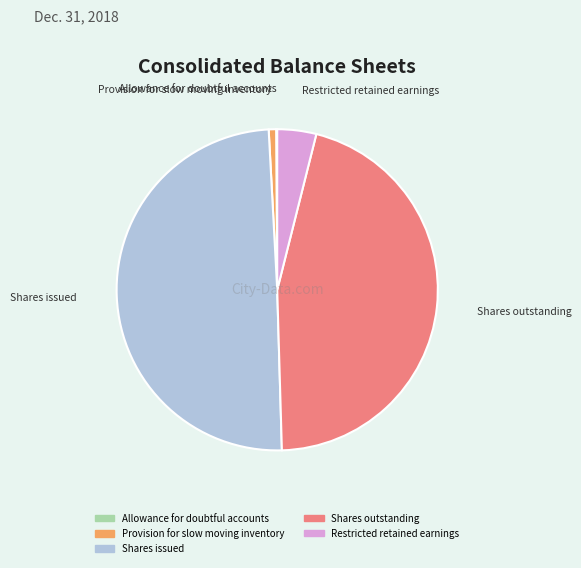

Does any single category account for the majority?

No